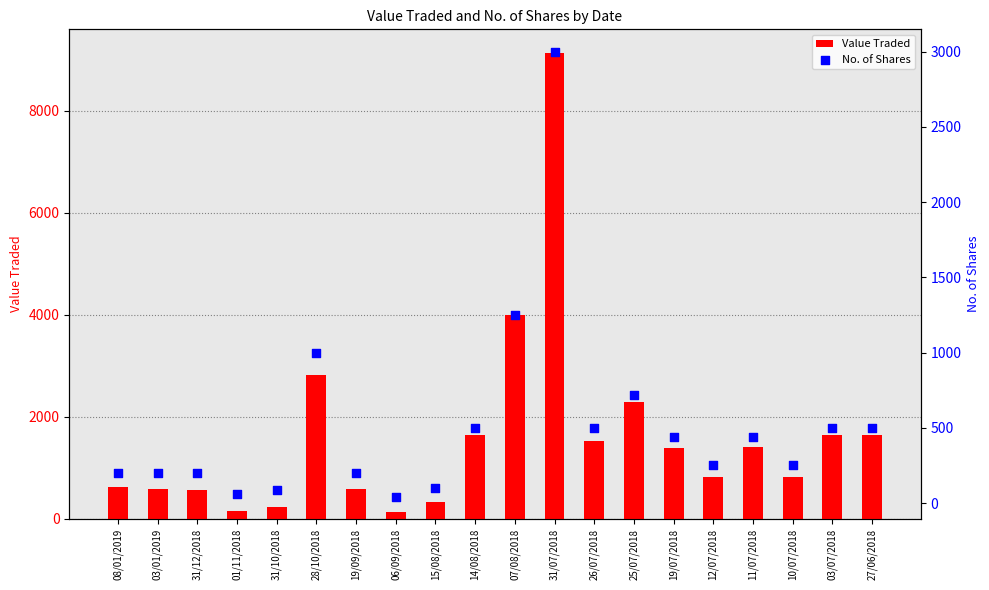

What is the total value across all series at 12/07/2018?

1063